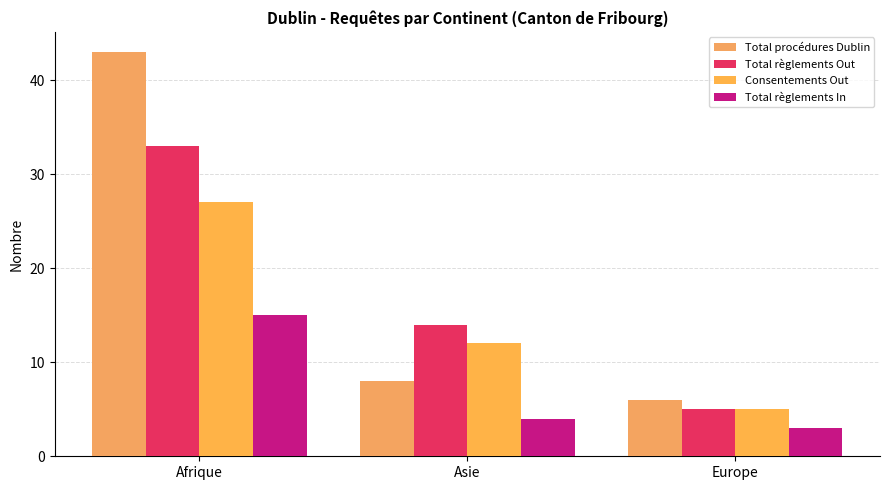

The value of Total règlements Out at Afrique is 17. True or false?

False